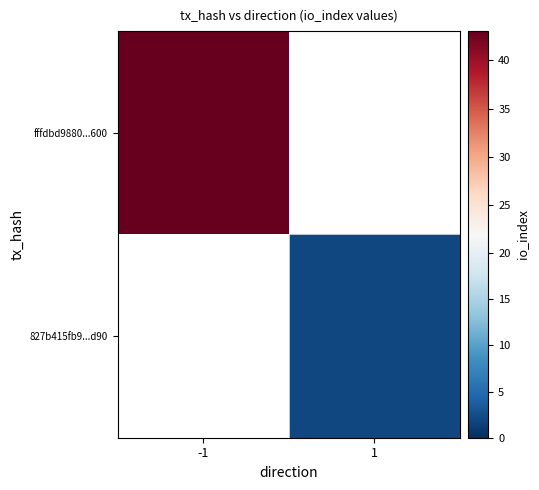

How many series are shown in this chart?

2